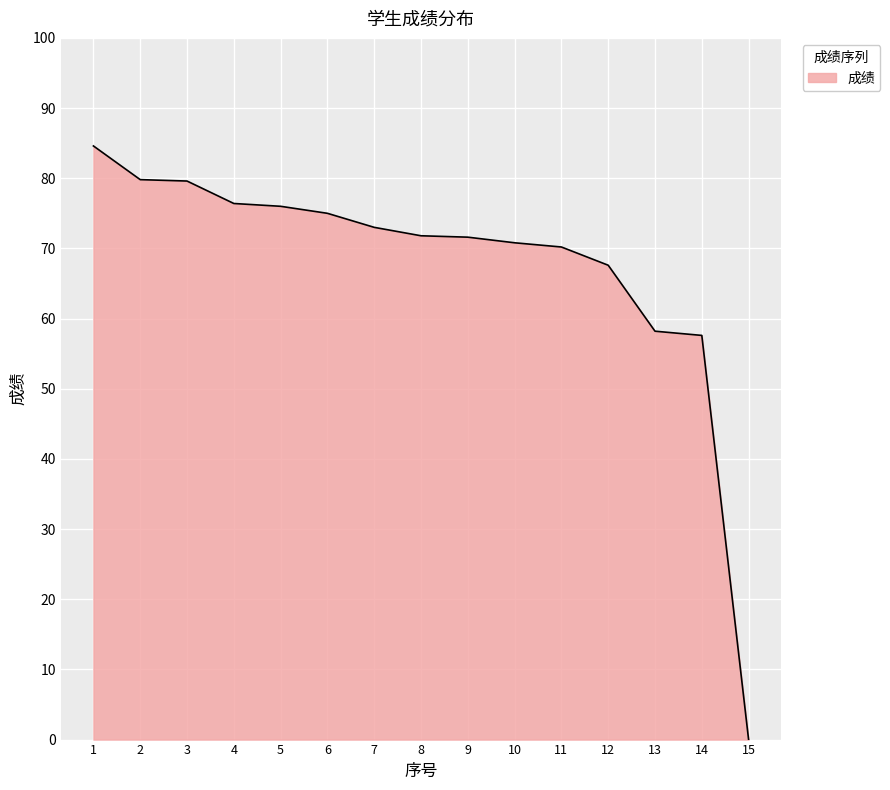

What is the approximate value at 12?

67.6